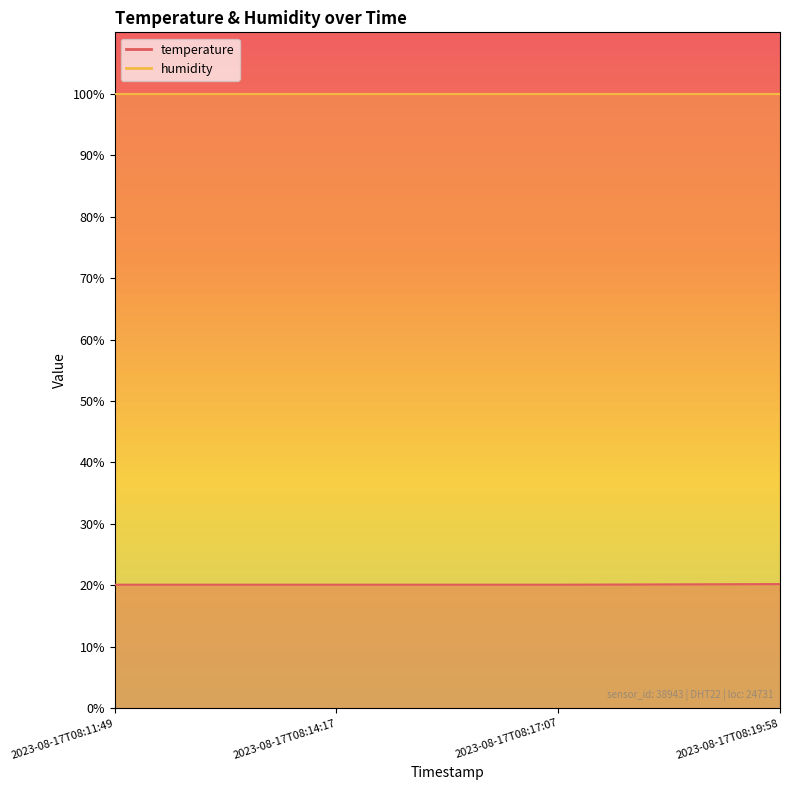

Between 2023-08-17T08:17:07 and 2023-08-17T08:14:17, which is larger?

2023-08-17T08:17:07